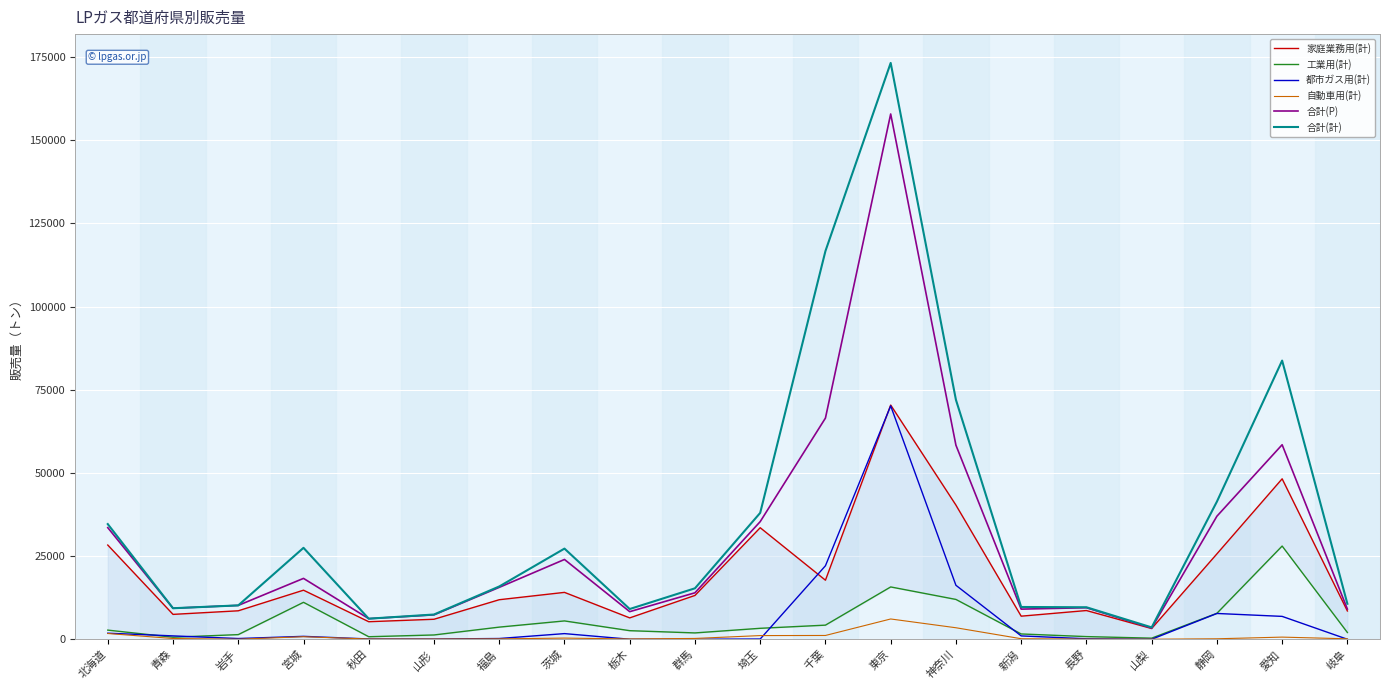

What value does the 家庭業務用(計) series have at 長野, to the nearest 50?

8650